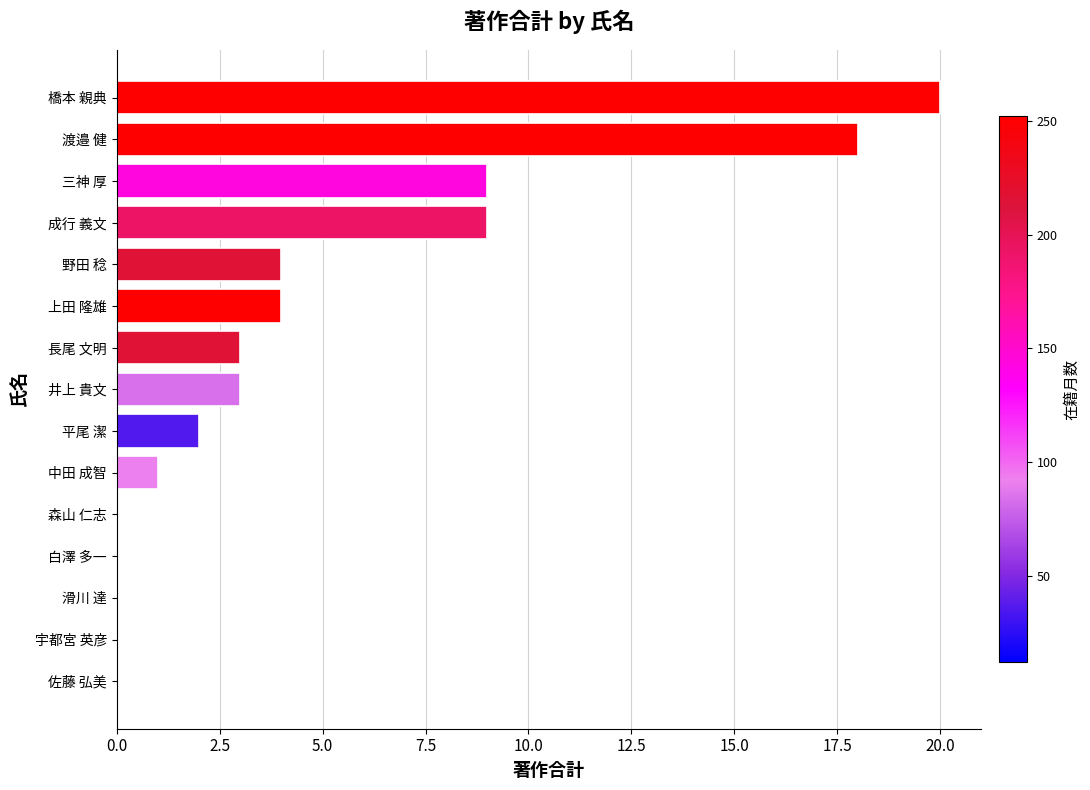

The chart shows a value of 7 at 白澤 多一. True or false?

False